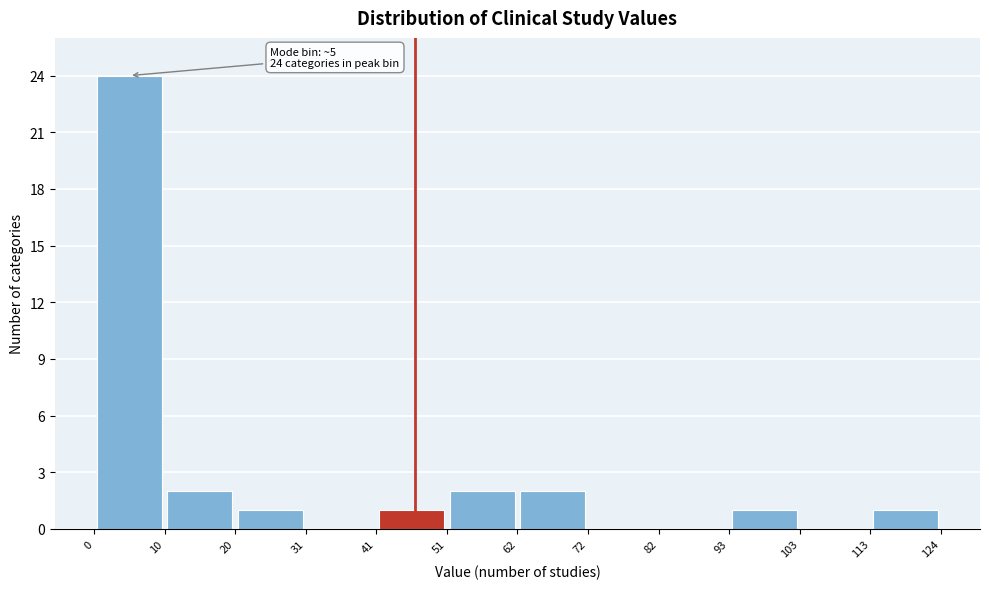

Over which range of the x-axis is the bar tallest?

0 to 10